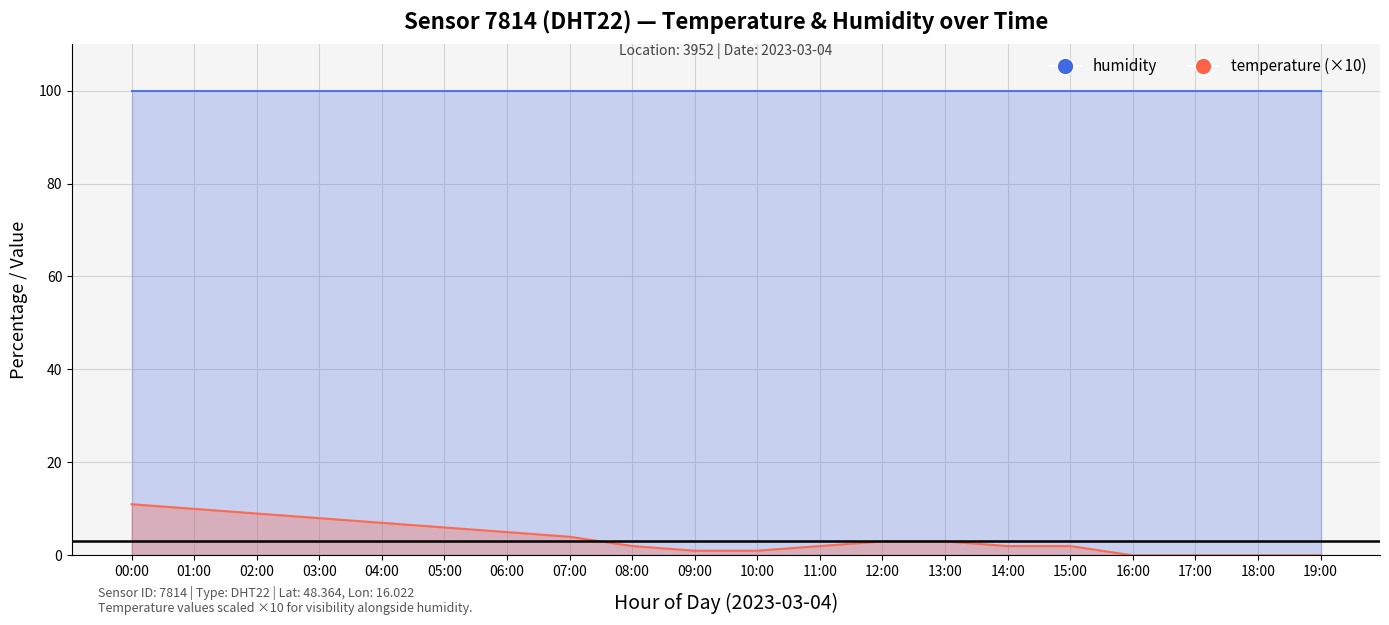

What is the average value?

4